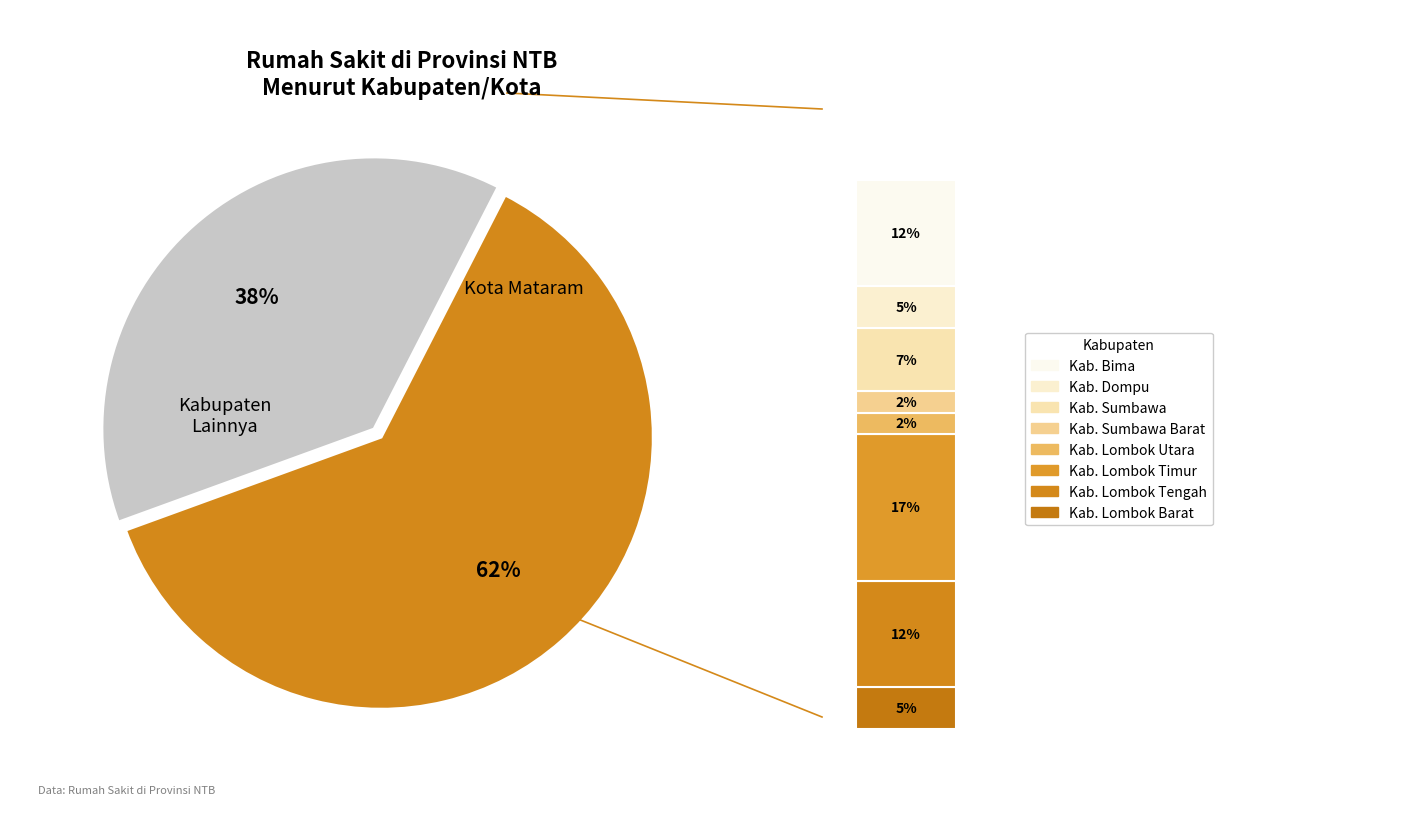

Rank the categories by value from highest to lowest.

Kota Mataram, Kab. Lombok Timur, Kab. Lombok Tengah, Kab. Bima, Kab. Sumbawa, Kab. Lombok Barat, Kab. Dompu, Kab. Lombok Utara, Kab. Sumbawa Barat